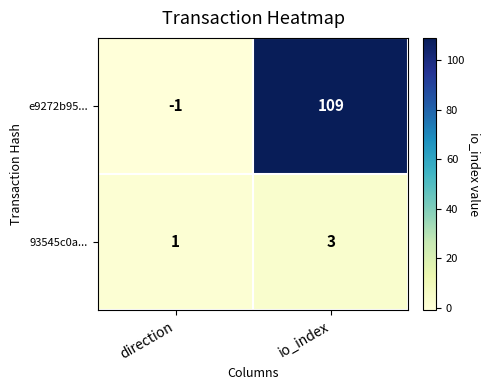

What is the minimum value shown in the chart?

-1